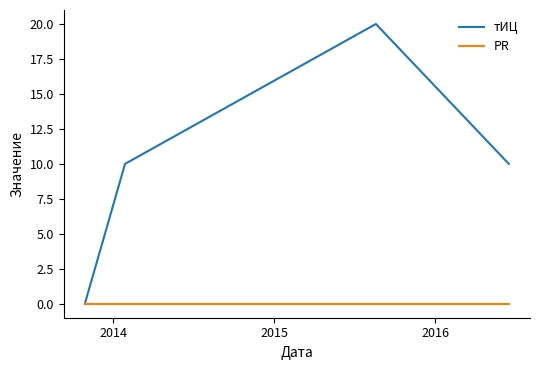

How many categories are shown in the chart?

4